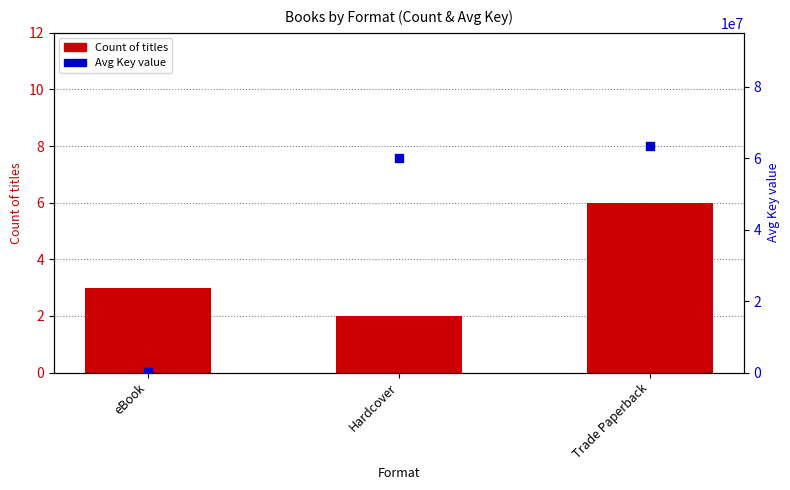

Which series has the widest spread of Y values?

Avg Key value